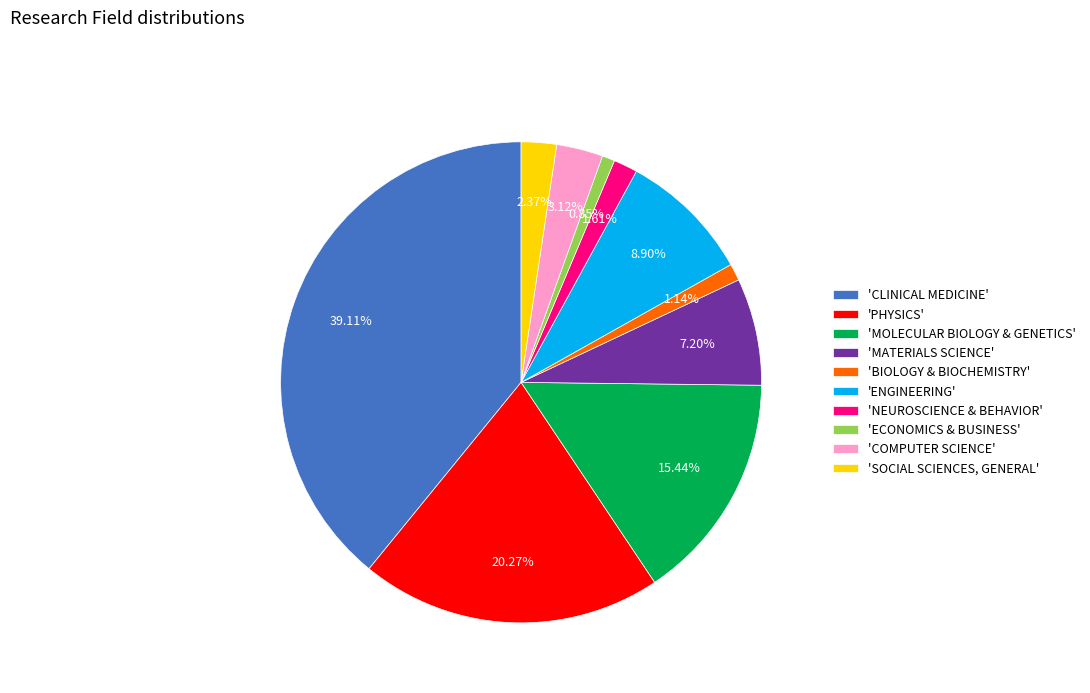

Between 'CLINICAL MEDICINE' and 'COMPUTER SCIENCE', which is larger?

'CLINICAL MEDICINE'